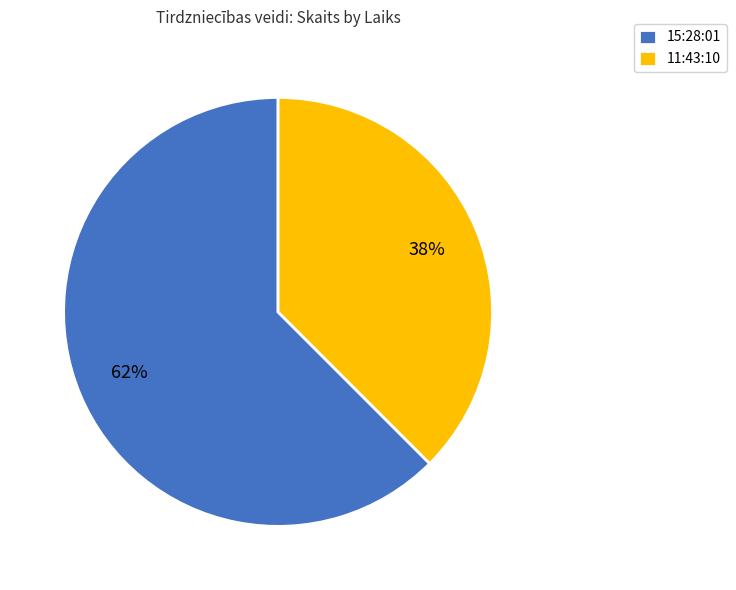

What percentage is the 15:28:01 slice, to the nearest percent?

62%